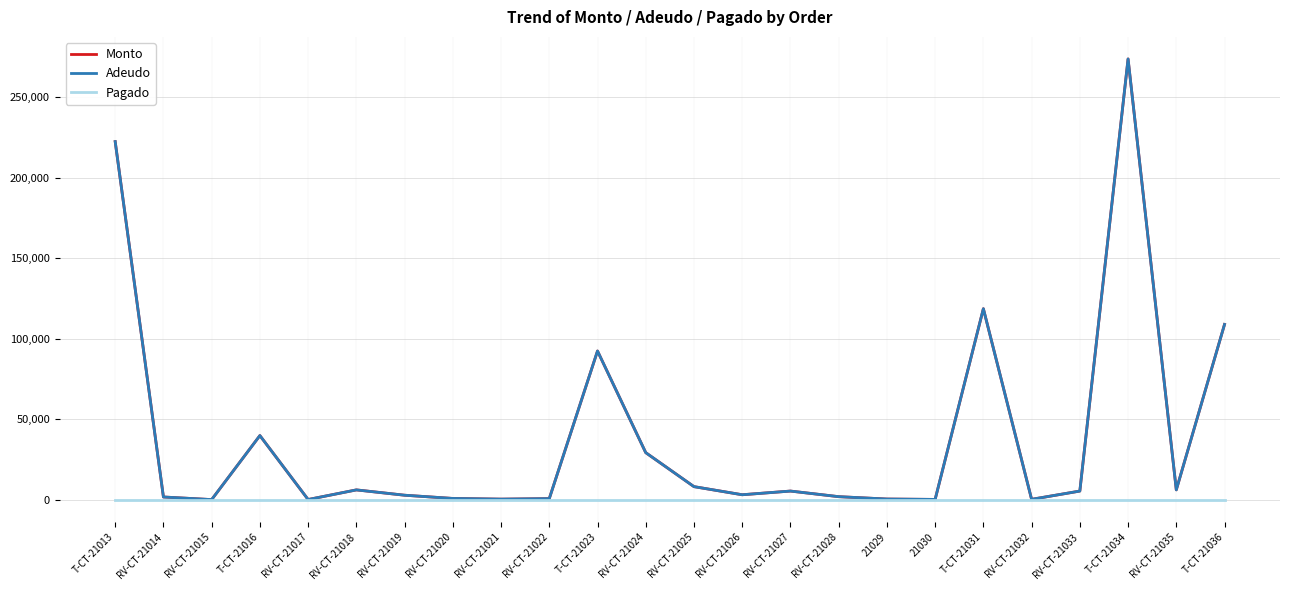

Is the value of Pagado at RV-CT-21028 greater than the value of Adeudo at RV-CT-21020?

No